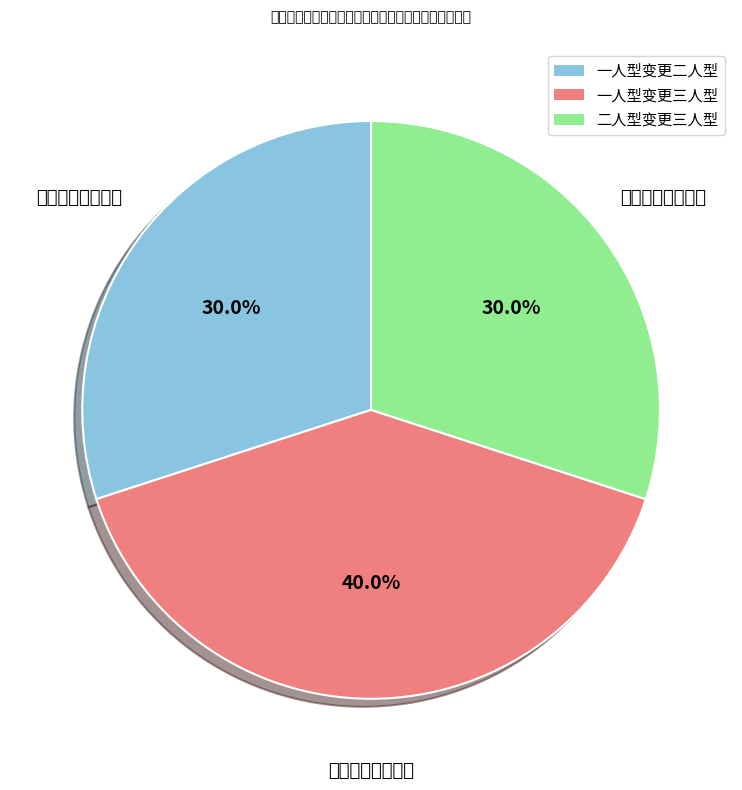

How many segments does this pie chart have?

3